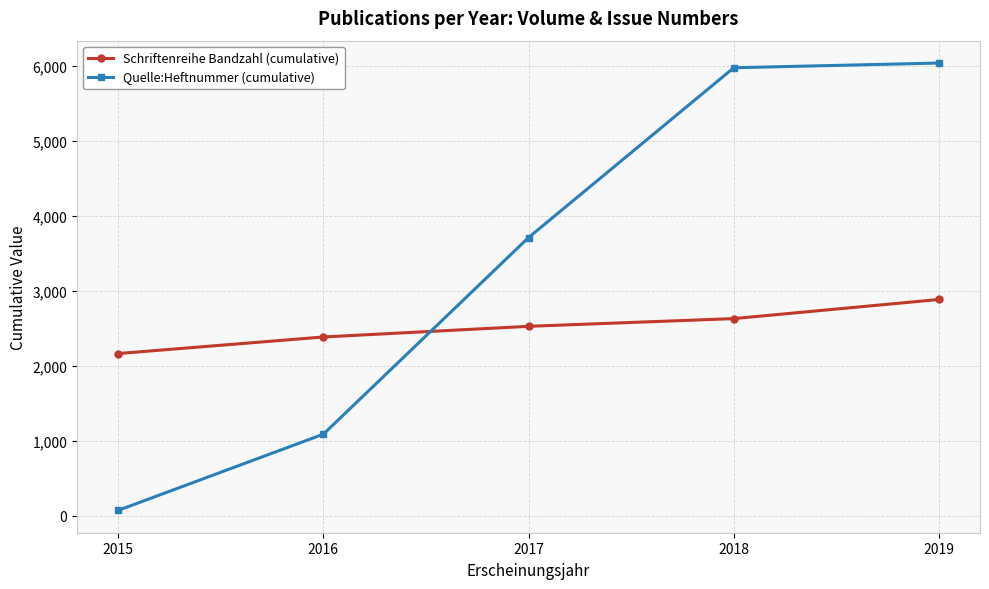

Reading left to right, list all the values displayed in this chart.

Schriftenreihe Bandzahl (cumulative): 2160	2381	2523	2626	2881
Quelle:Heftnummer (cumulative): 69	1085	3707	5971	6034